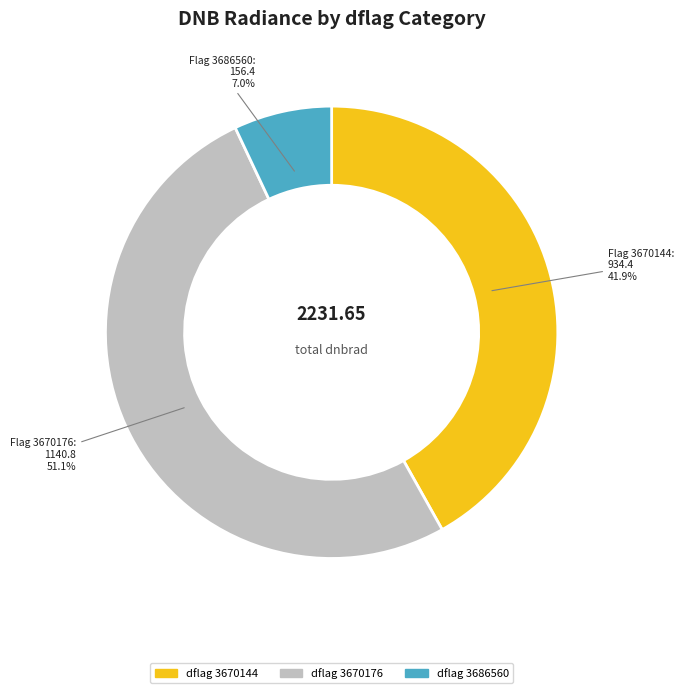

How many slices are in this pie chart?

3